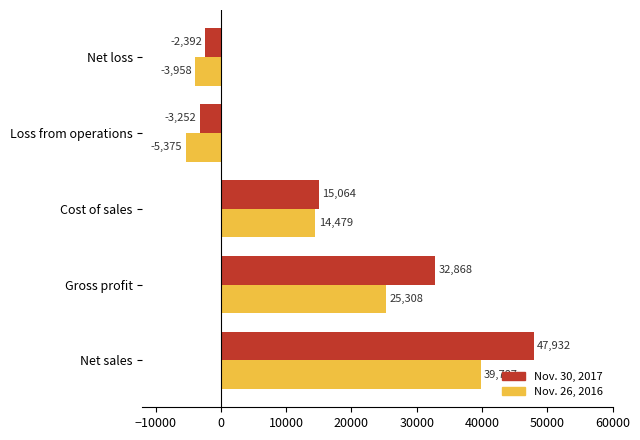

What is the minimum value for Nov. 30, 2017?

-3252